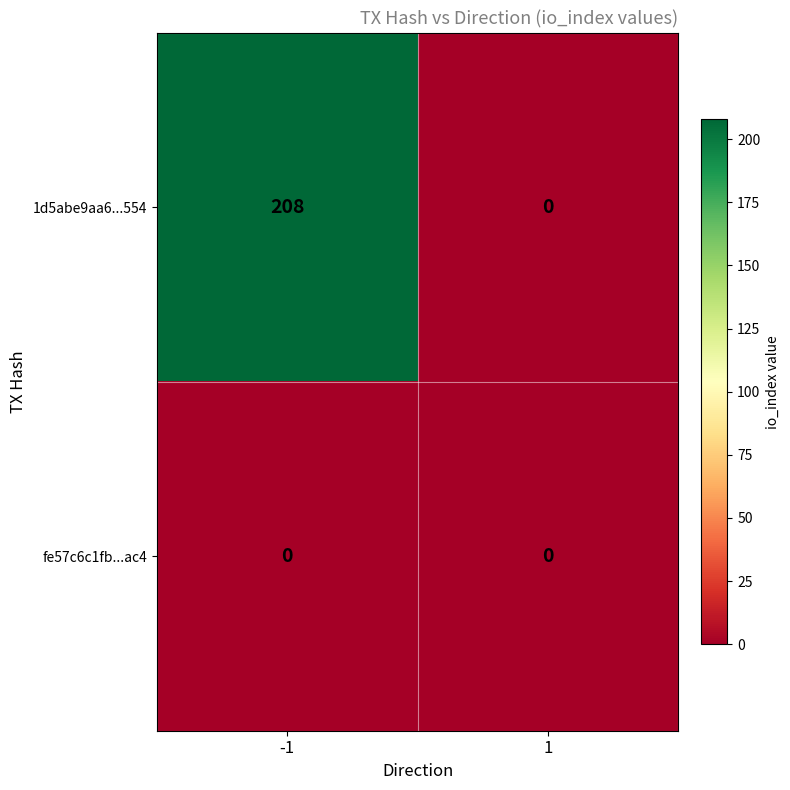

What is the maximum value shown in the chart?

208